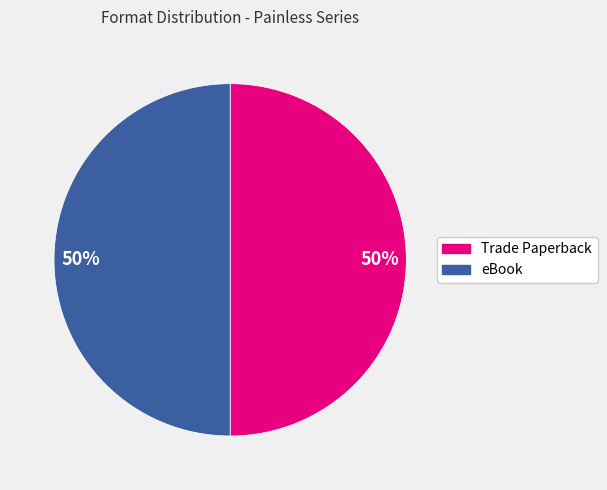

True or false: Trade Paperback accounts for 50% of the total.

True